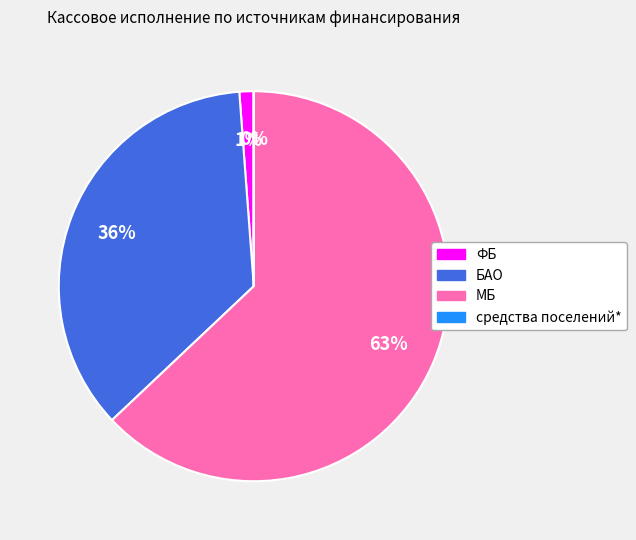

What is the majority slice?

МБ